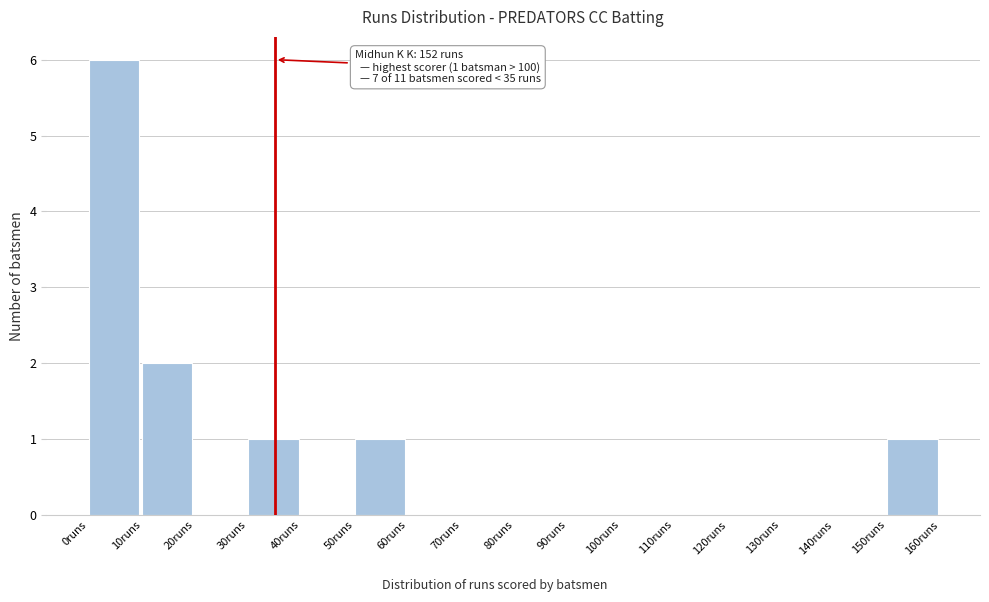

Over which range of the x-axis is the bar tallest?

0 to 10